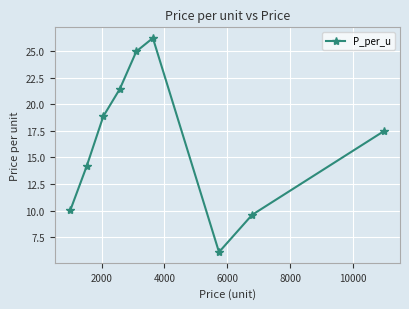

How many points are higher than both their immediate neighbors (excluding endpoints)?

1